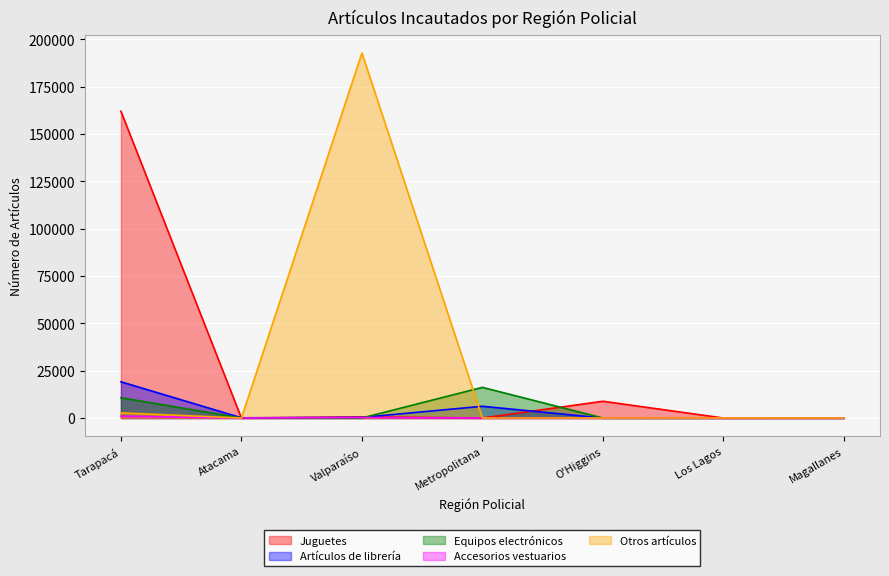

What is the average value of the Artículos de librería series?

3684